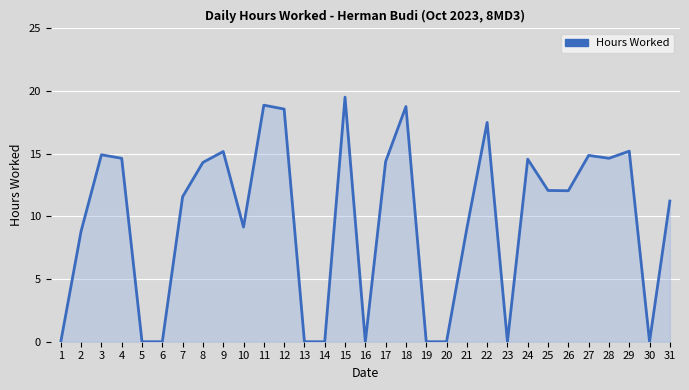

What is the difference between the values at 26 and 7?

0.5